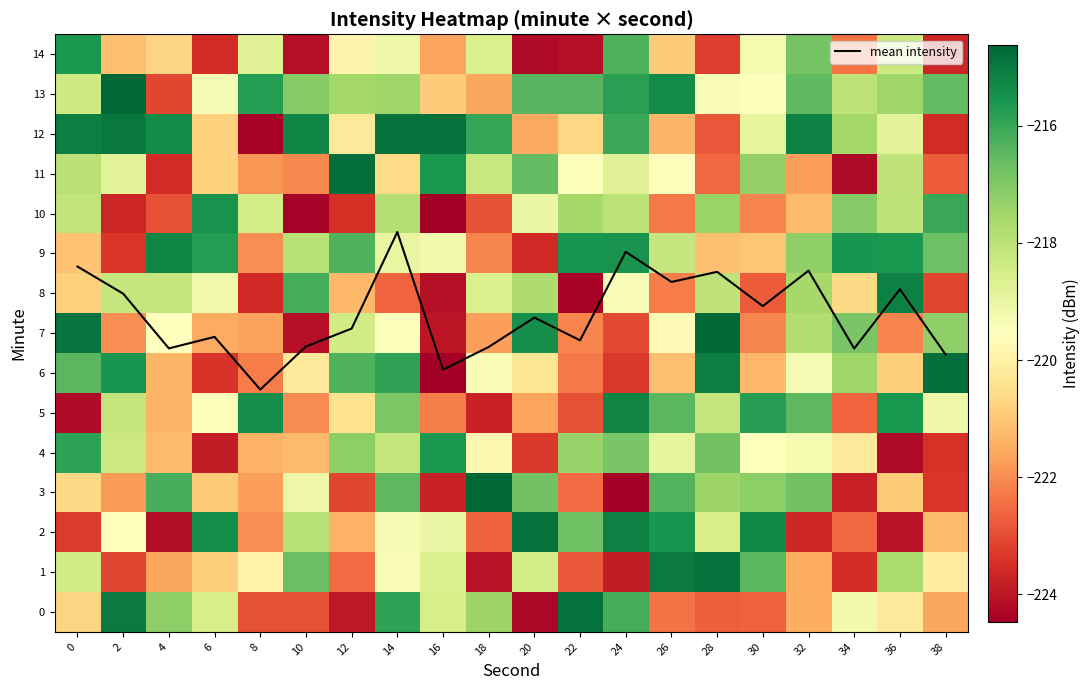

What is the maximum value shown in the chart?

9.5